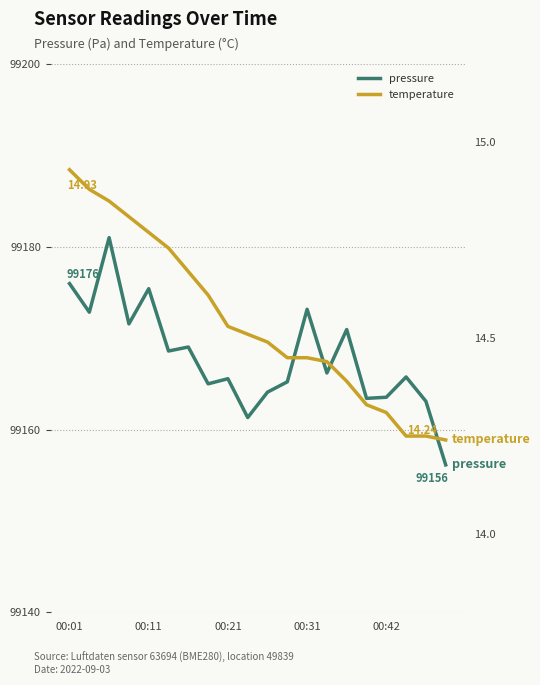

Which category has the lowest value in the temperature series?

19